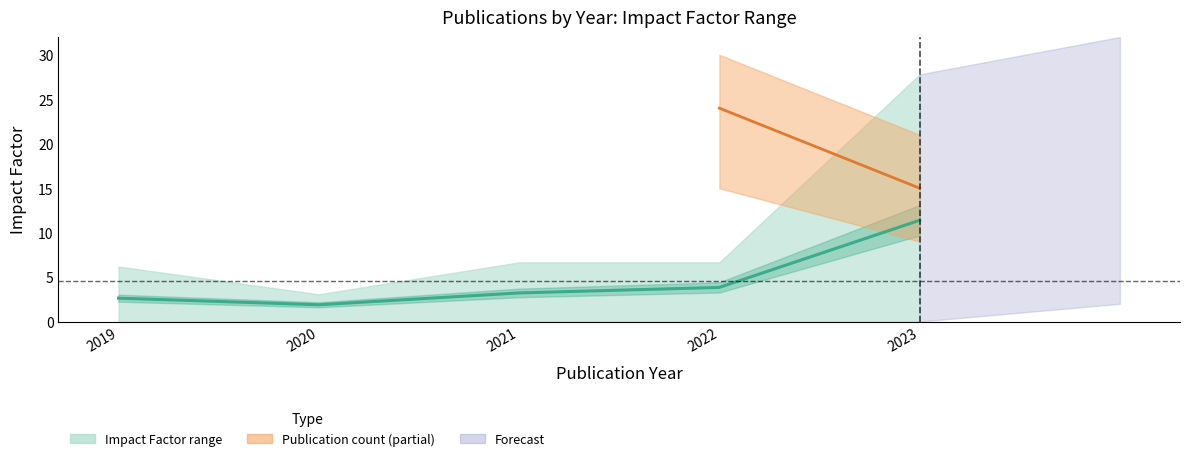

At which category does the chart reach its peak across all series?

2023